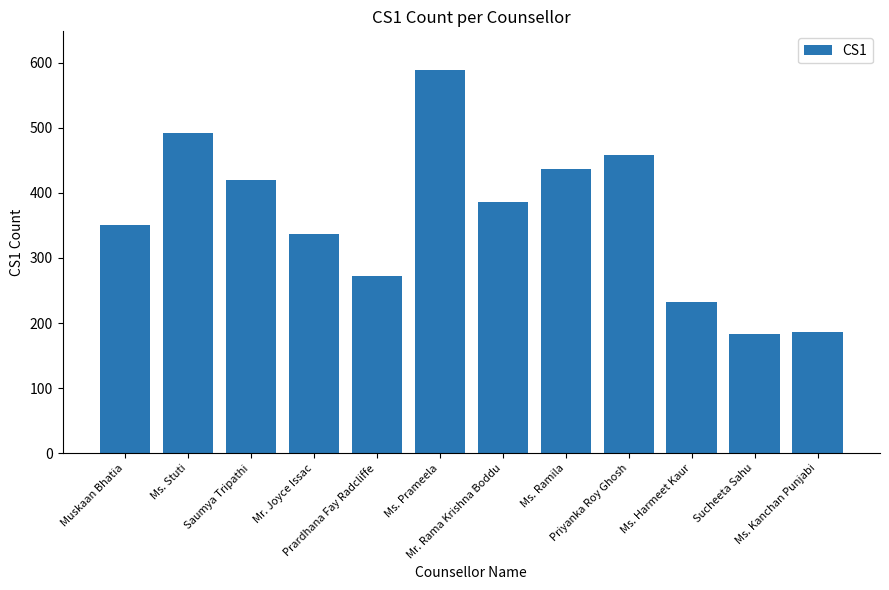

The value at Mr. Rama Krishna Boddu is 111. True or false?

False